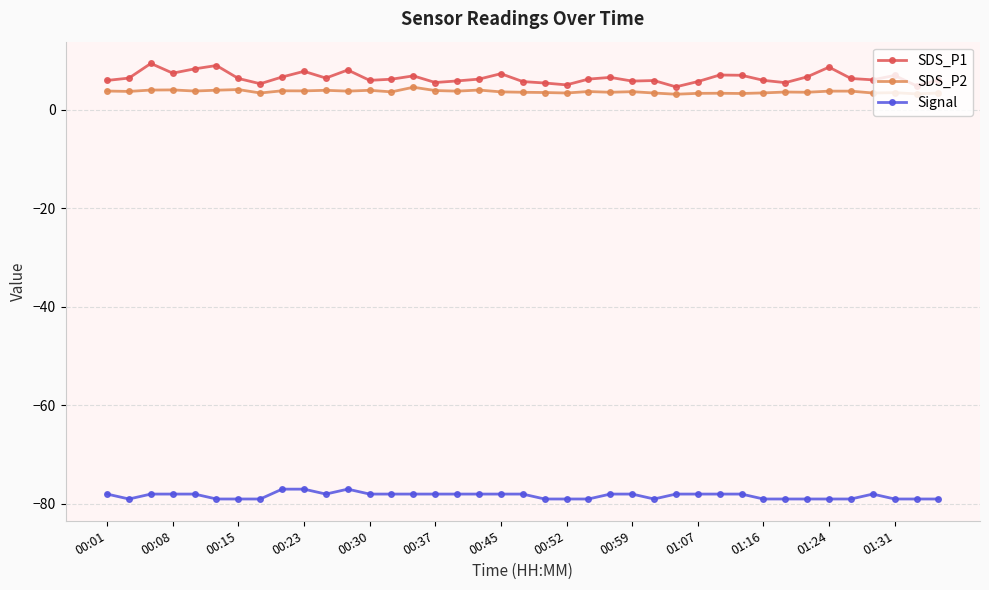

What is the maximum value shown in the chart?

9.4